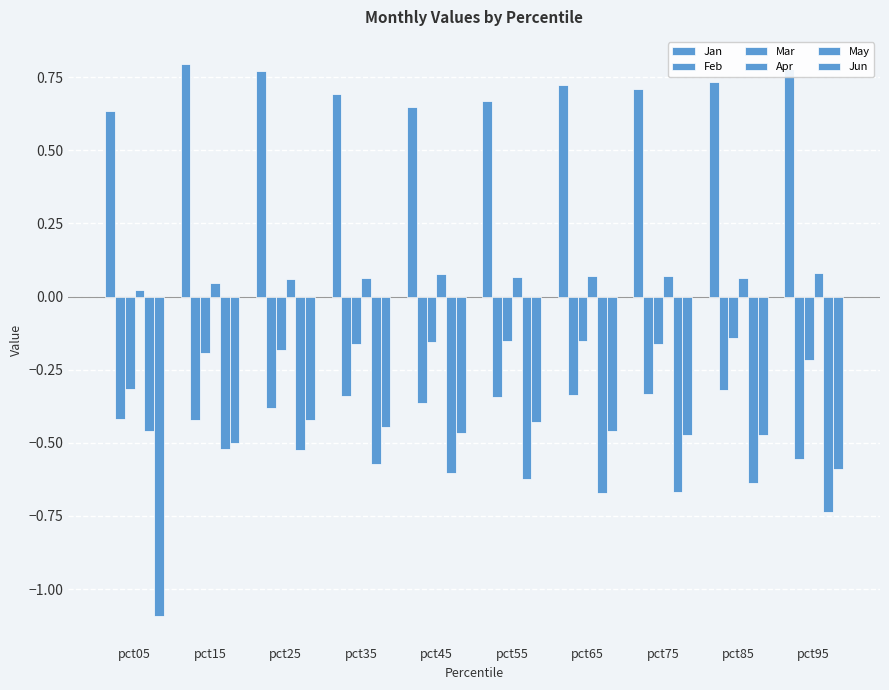

At how many categories does at least one series exceed 0?

10